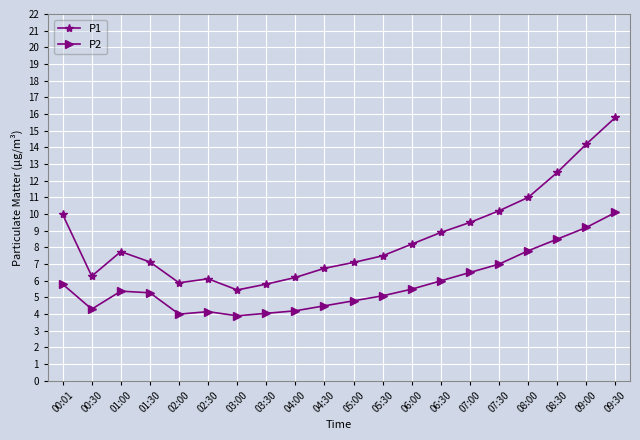

True or false: P2 and P1 cross at least once.

False